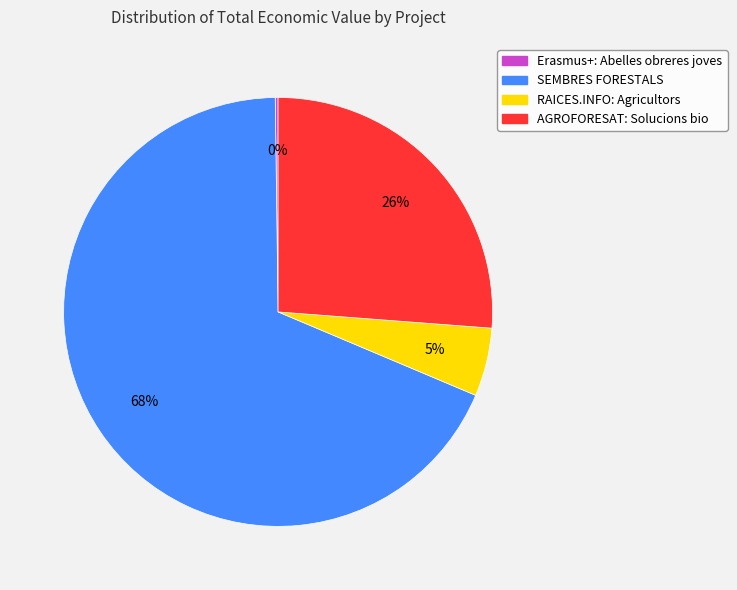

To the nearest percent, what is the average slice percentage?

25%